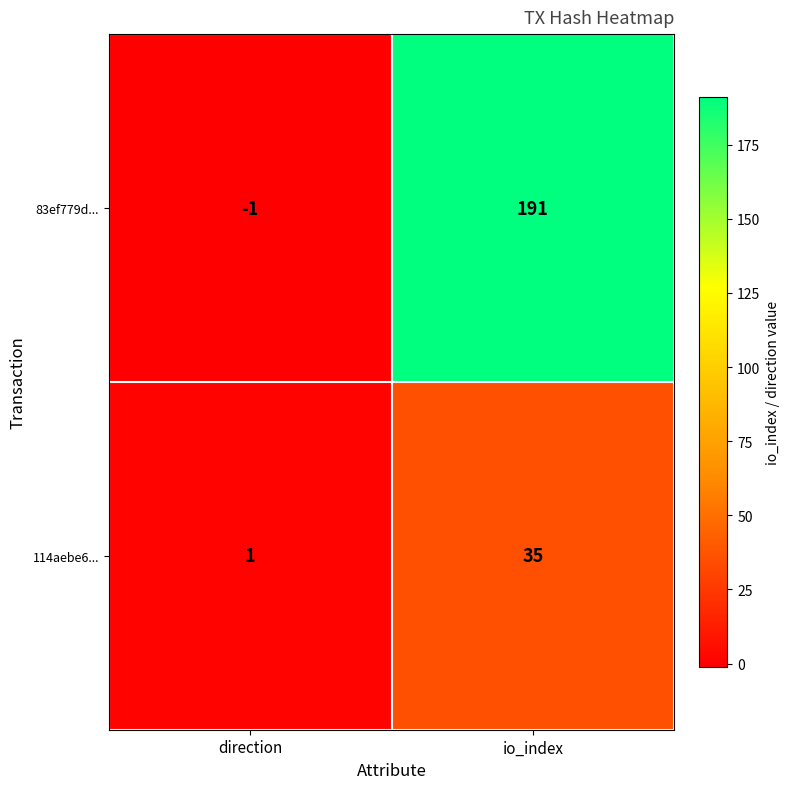

The value of 83ef779d... at direction is -2. True or false?

False